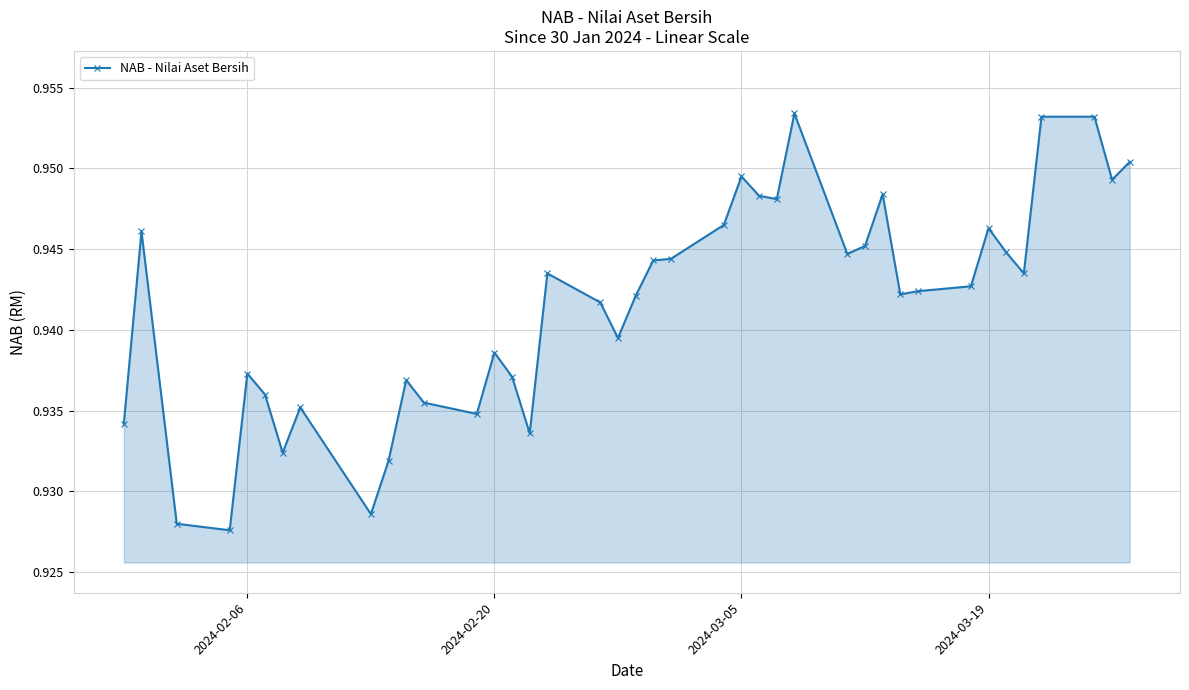

True or false: there are more than 1 points higher than both neighbors.

True